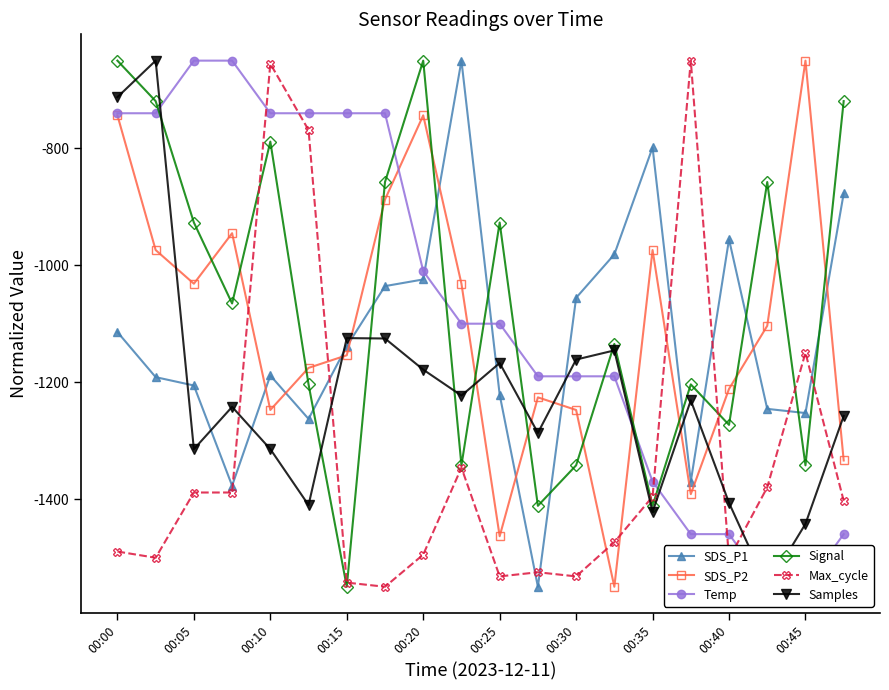

Is the value of SDS_P2 at 00:00 greater than the value of Signal at 00:25?

Yes